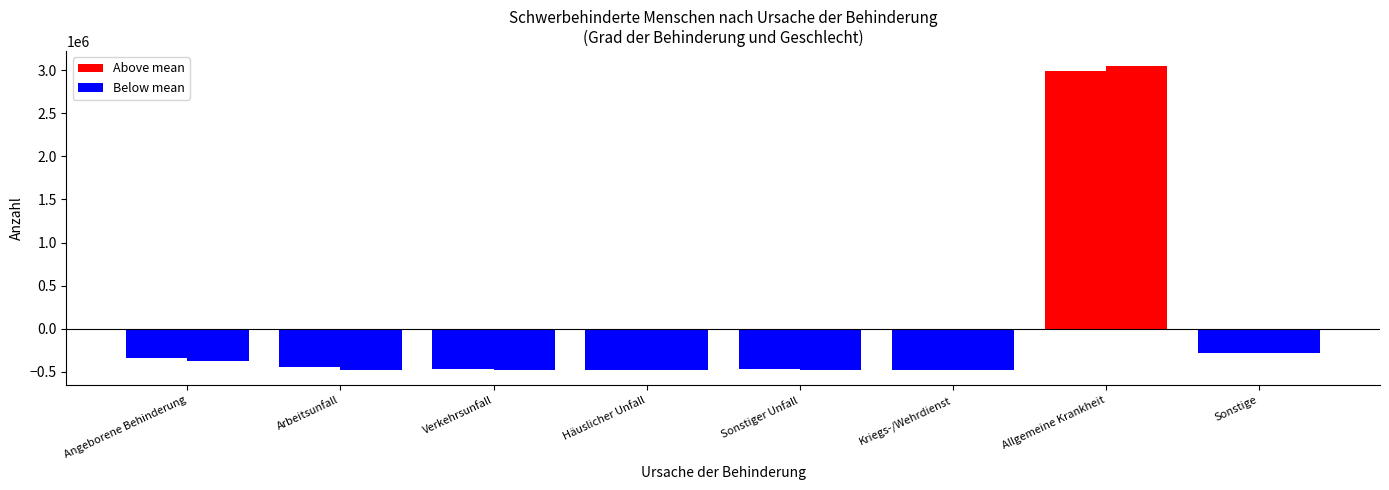

What is the label of the 8th bar from the left?

Sonstige